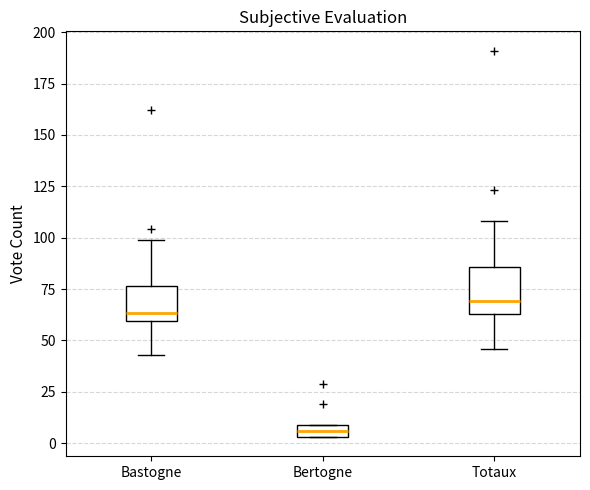

Comparing the boxes themselves (not the whiskers), which one is the tallest?

Totaux